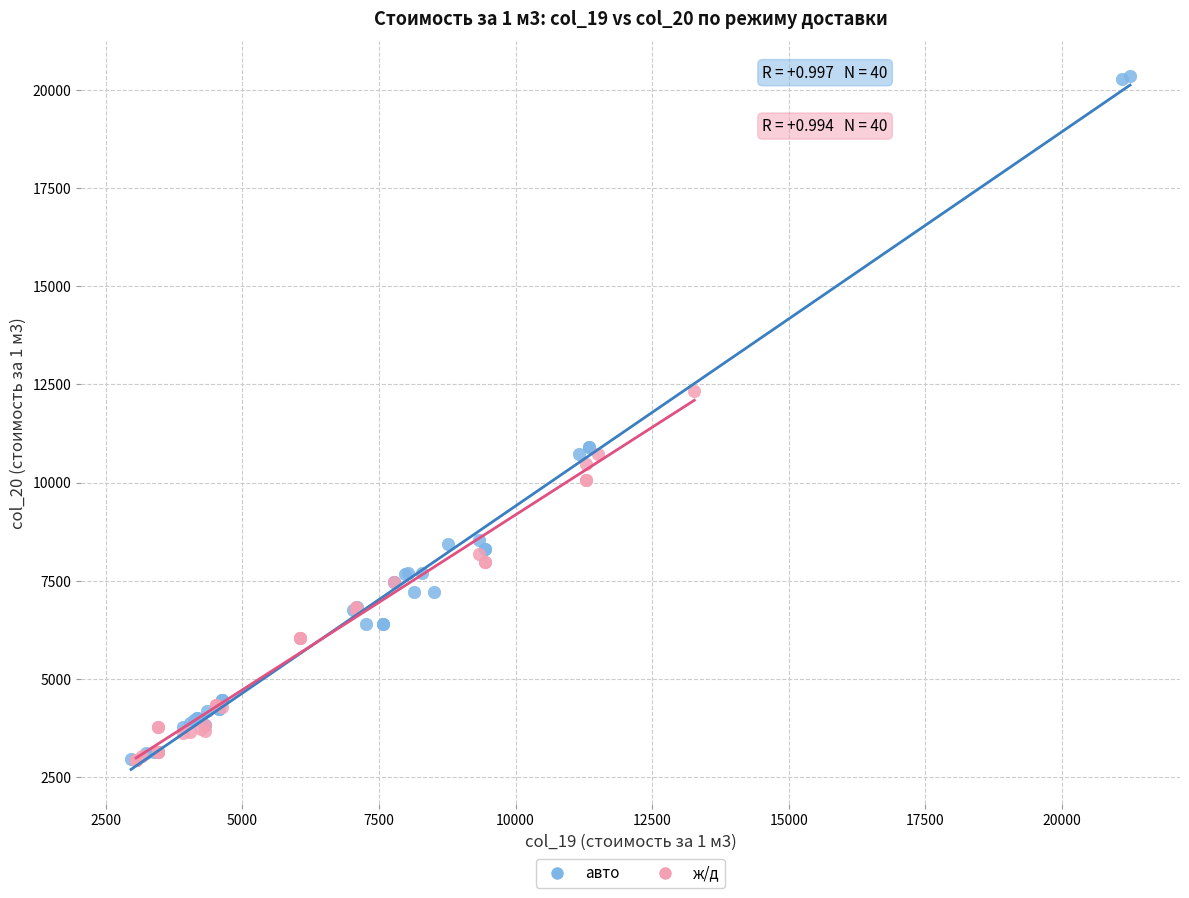

Which series contains the highest Y value?

авто